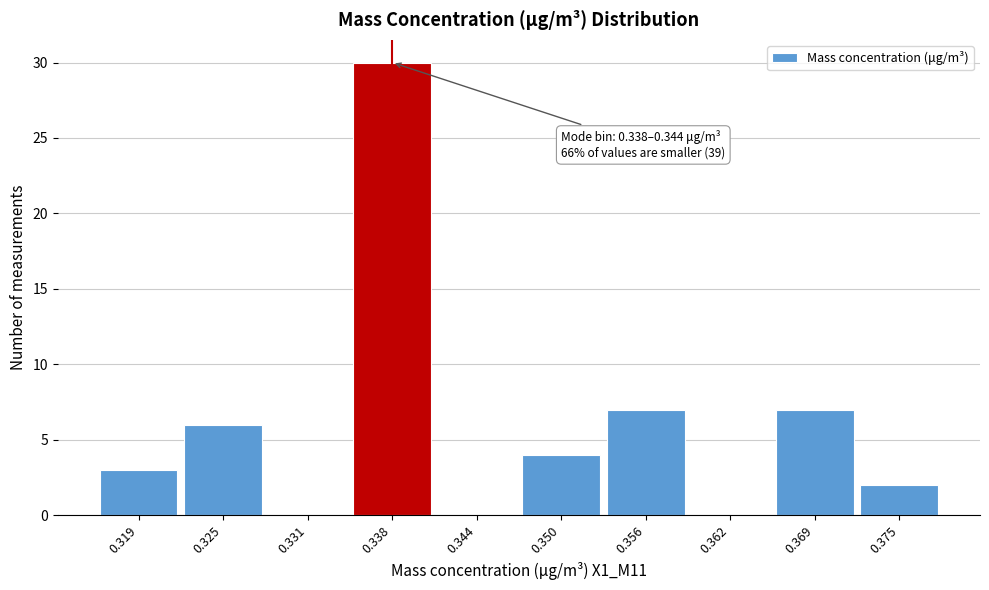

Reading left to right, extract all data points from this chart.

0.319=3	0.325=6	0.331=0	0.338=30	0.344=0	0.350=4	0.356=7	0.362=0	0.369=7	0.375=2